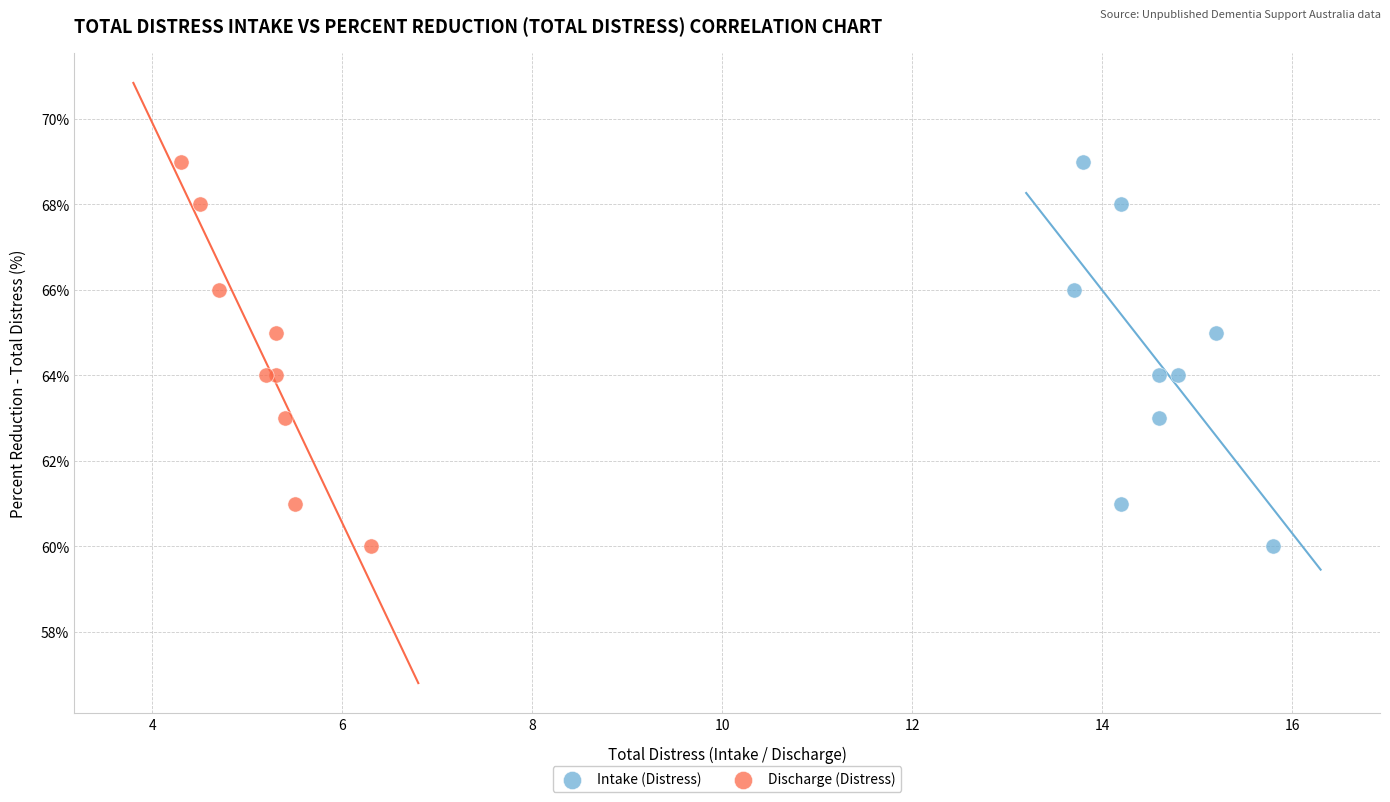

What are all the series names shown in the legend?

Intake (Distress), Discharge (Distress)